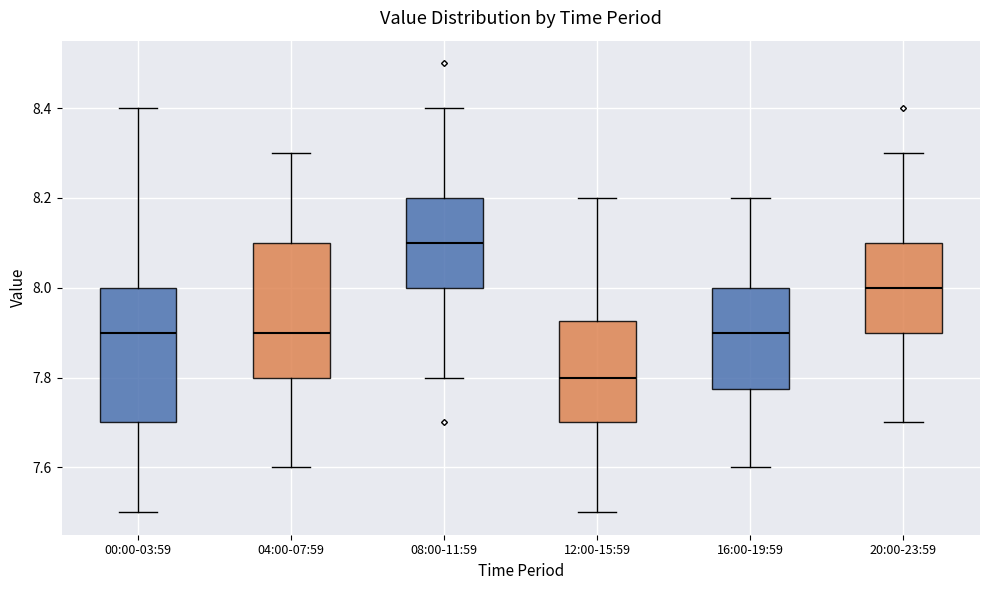

Which box's median line is the lowest?

12:00-15:59